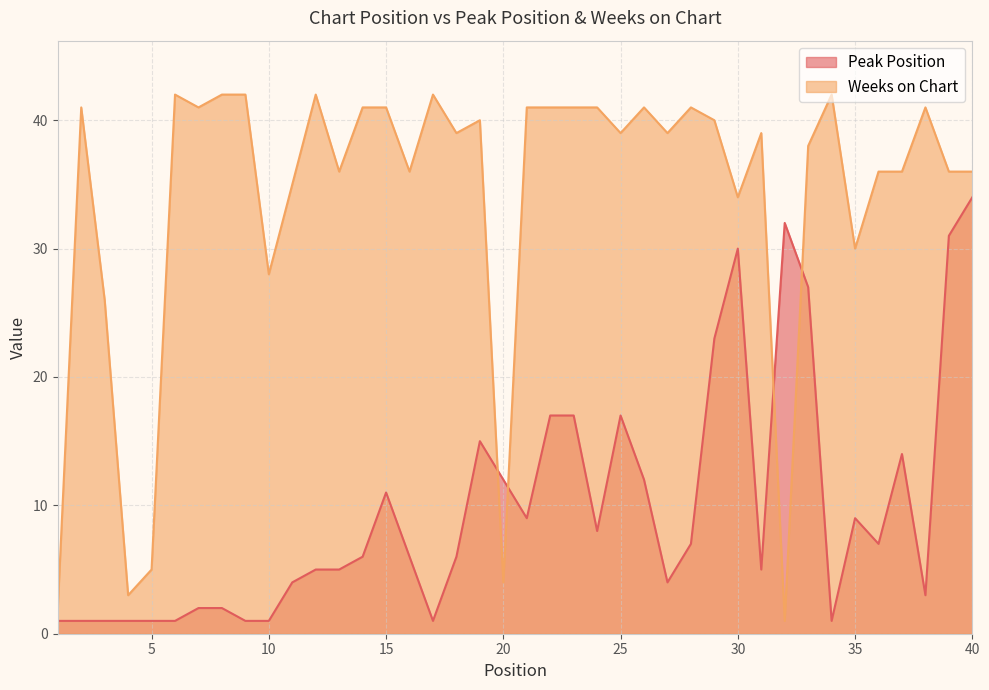

Which series has the largest total across all categories?

Weeks on Chart